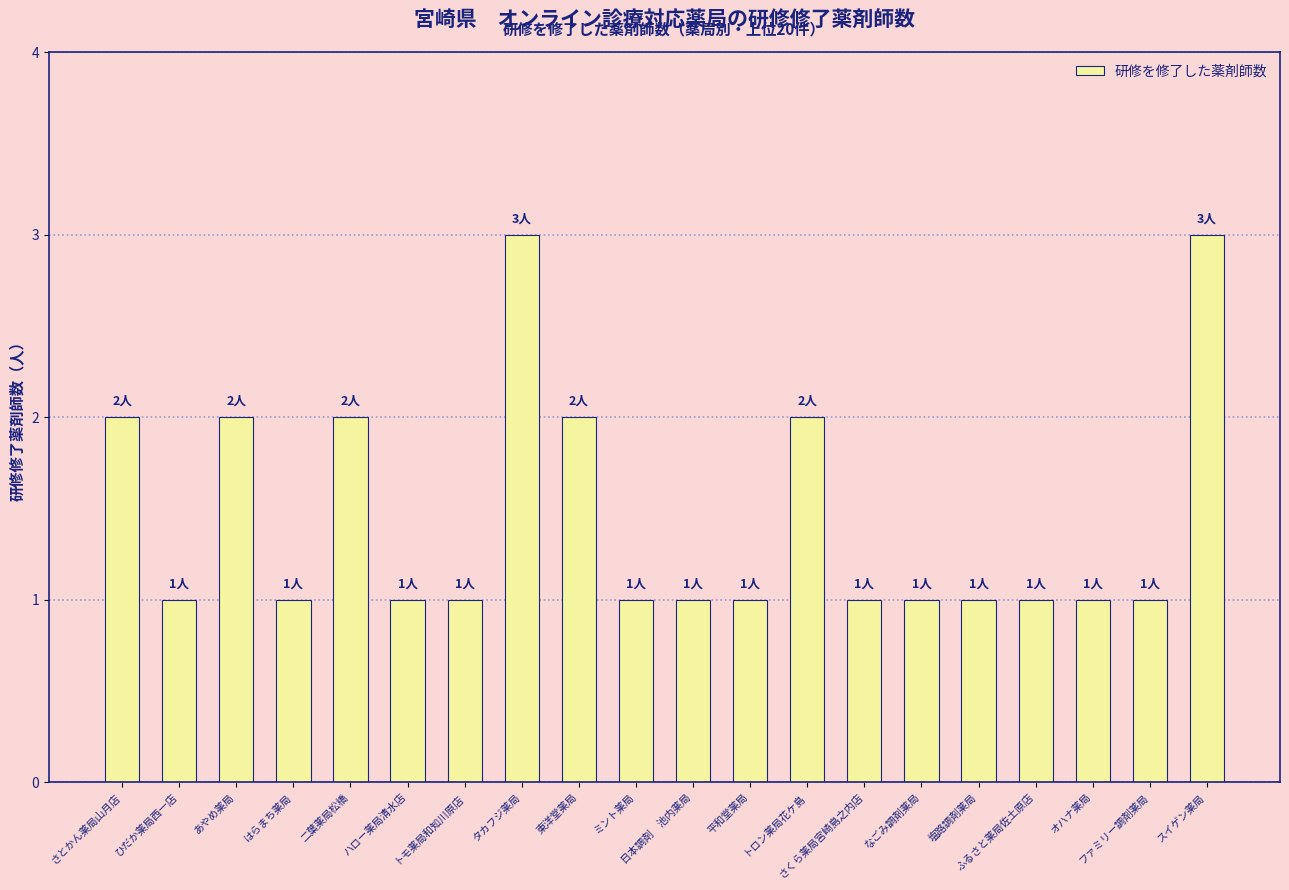

Reading right to left, list all the values displayed in this chart.

スイゲン薬局=3	ファミリー調剤薬局=1	オハナ薬局=1	ふるさと薬局佐土原店=1	塩路調剤薬局=1	なごみ調剤薬局=1	さくら薬局宮崎島之内店=1	トロン薬局花ケ島=2	平和堂薬局=1	日本調剤　池内薬局=1	ミント薬局=1	東洋堂薬局=2	タカフジ薬局=3	トモ薬局和知川原店=1	ハロー薬局清水店=1	二葉薬局松橋=2	はらまち薬局=1	あやめ薬局=2	ひだか薬局西一店=1	さとかん薬局山月店=2